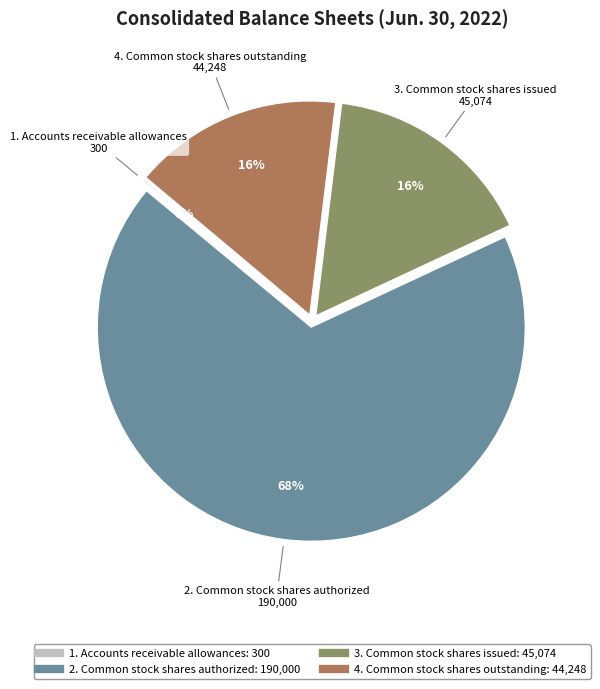

Is there a majority slice in this chart?

Yes